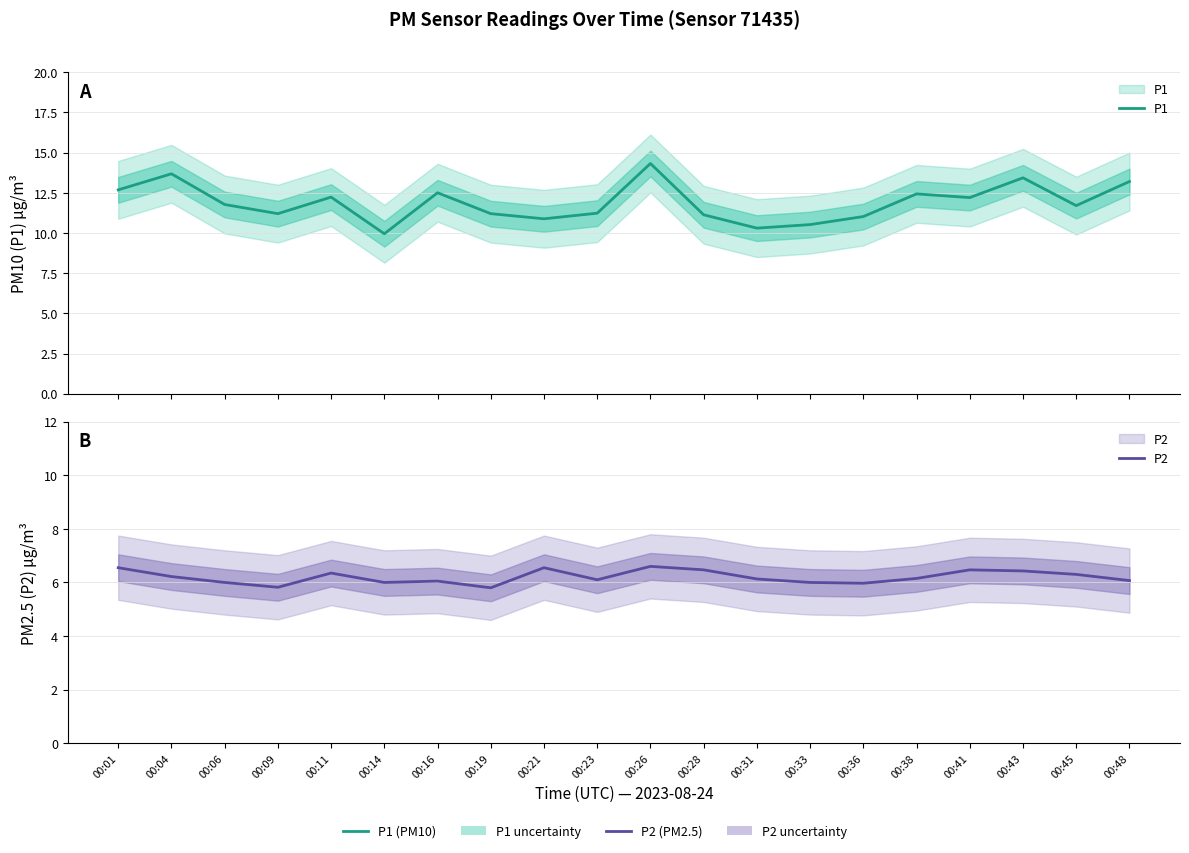

What is the total value across all series at 00:48?

19.3